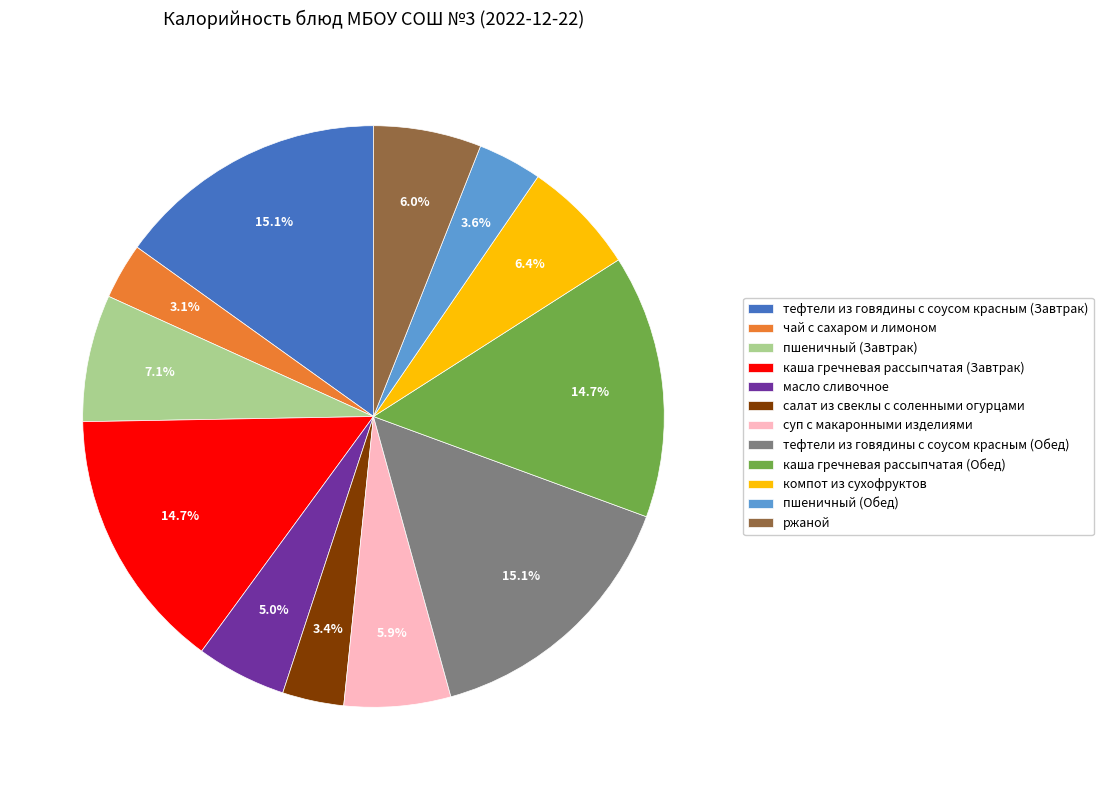

Count the number of slices in the pie.

12